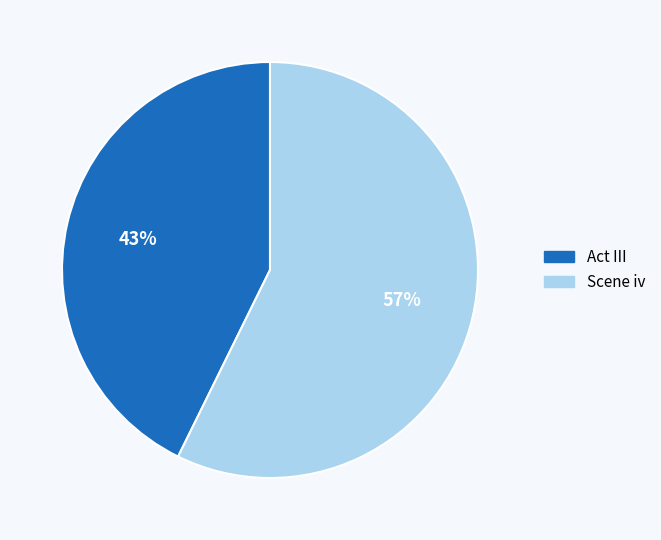

The Scene iv slice represents 57% of the pie. True or false?

True